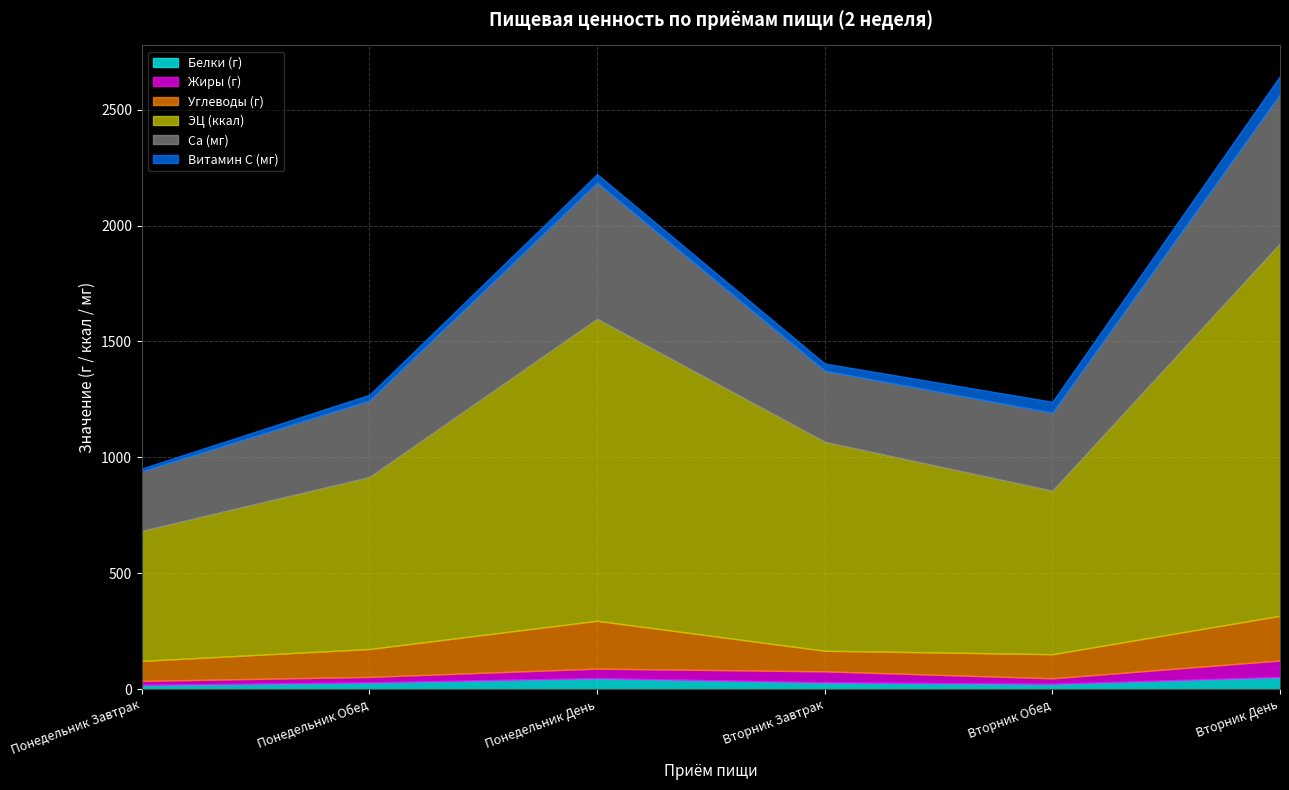

How many times do Жиры (г) and Витамин C (мг) cross each other?

3